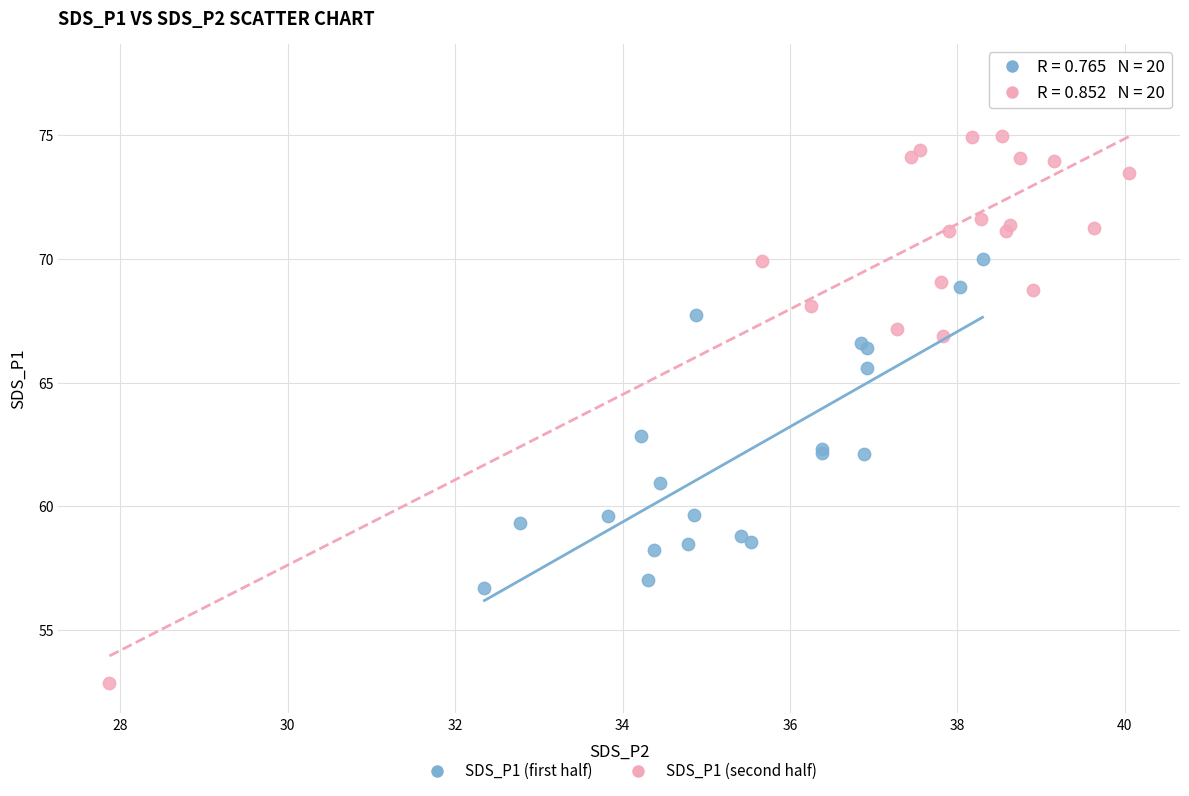

Which series has the widest spread of Y values?

SDS_P1 (second half)